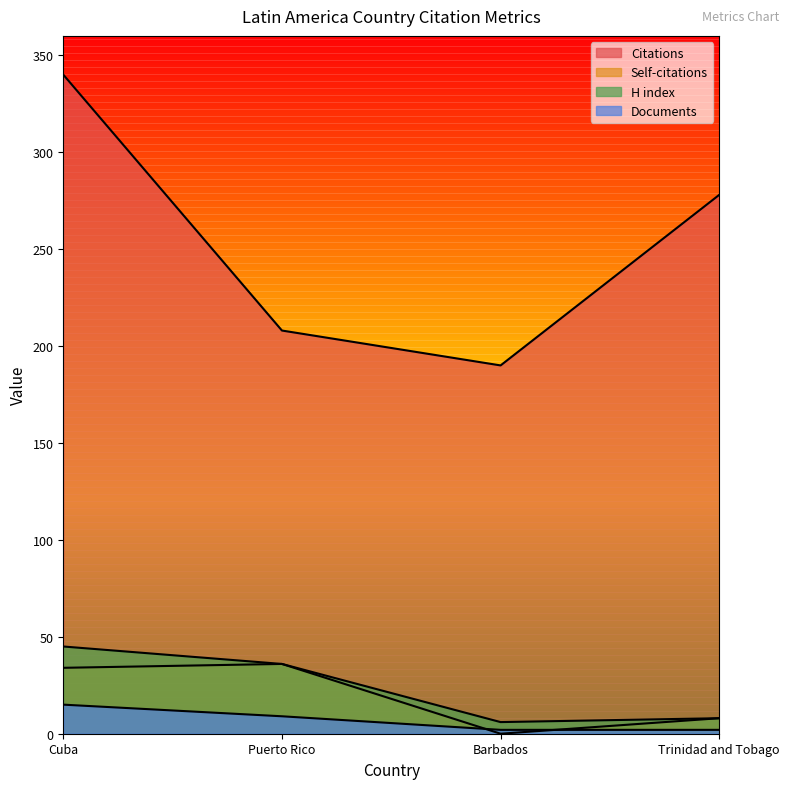

What is the sum of the Citations values at Barbados and Trinidad and Tobago?

468